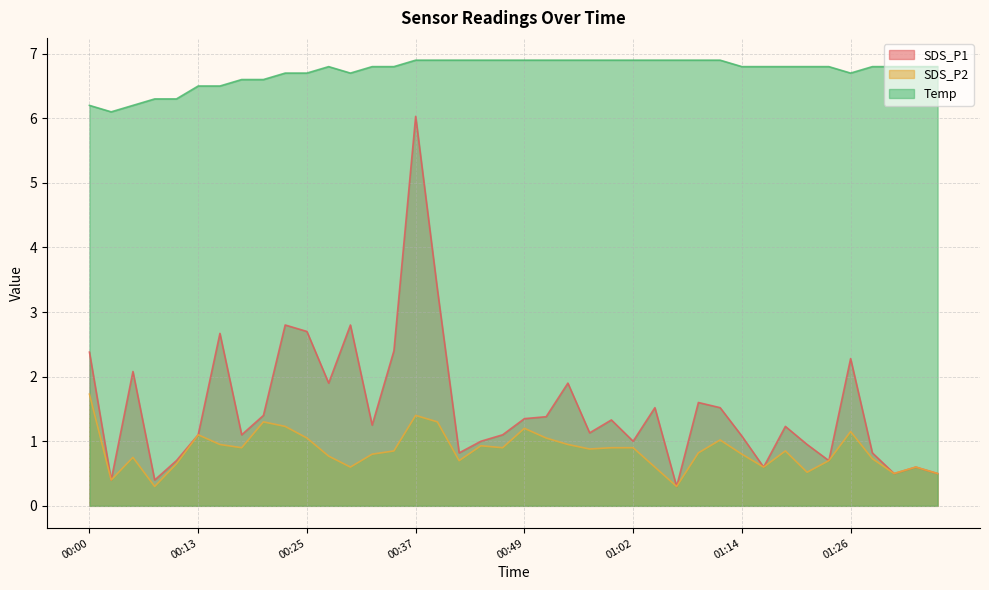

True or false: Temp has more than 1 interior local peaks.

False